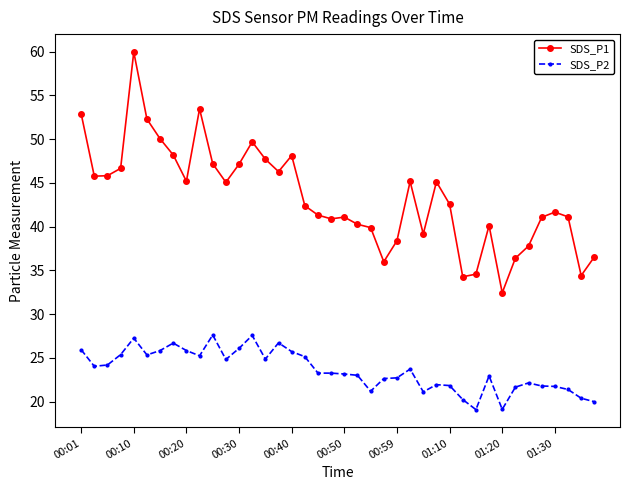

Which series has the largest total across all categories?

SDS_P1